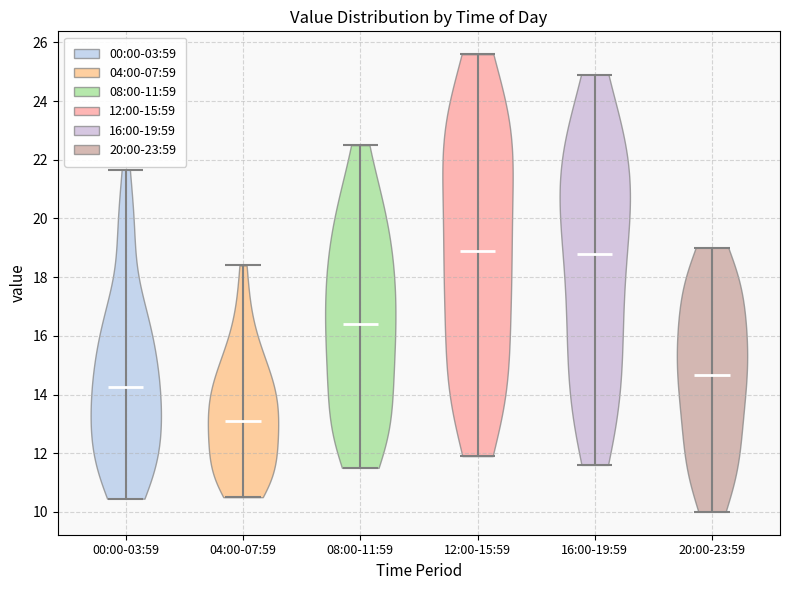

Reading left to right, read every violin against the y-axis: where its median line is, and the lowest and highest points it reaches. The values are not printed on the chart, so give them approximately, as read against the axis.

00:00-03:59: median line 14.2, lowest point 10.4, highest point 21.6
04:00-07:59: median line 13.2, lowest point 10.6, highest point 18.4
08:00-11:59: median line 16.4, lowest point 11.6, highest point 22.6
12:00-15:59: median line 19.0, lowest point 12.0, highest point 25.6
16:00-19:59: median line 18.8, lowest point 11.6, highest point 25.0
20:00-23:59: median line 14.6, lowest point 10.0, highest point 19.0